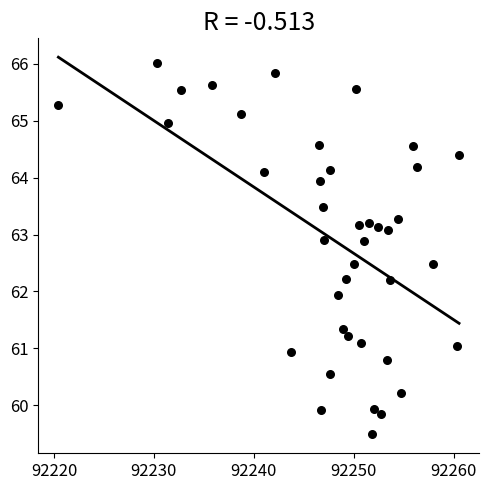

What is the range of X values (max minus min)?

40.1